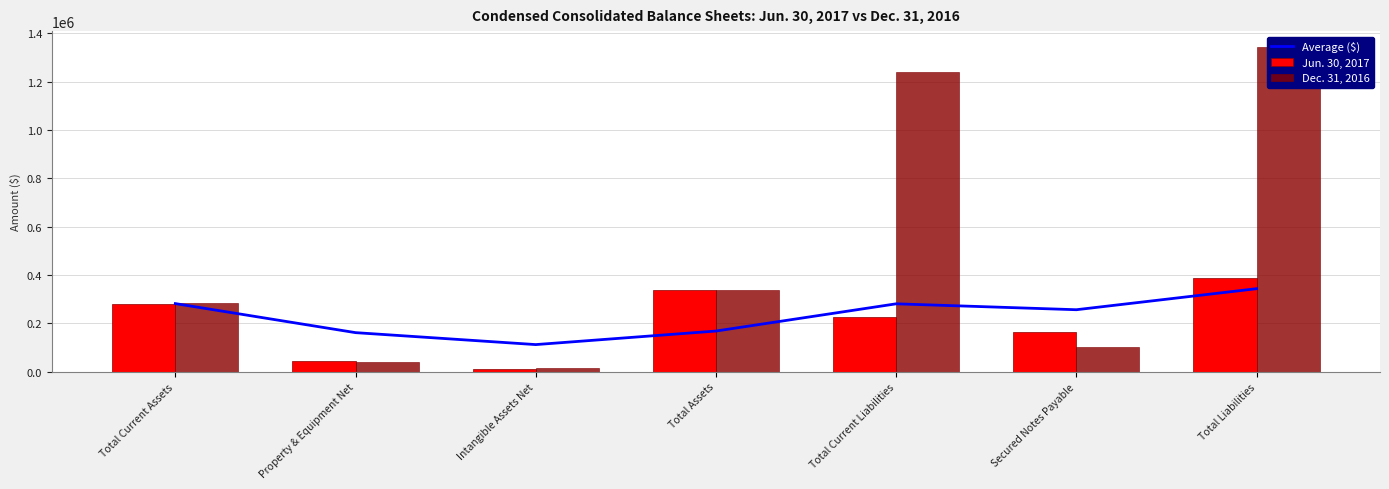

What is the spread (max minus min) of values at Total Current Liabilities?

1012912.0